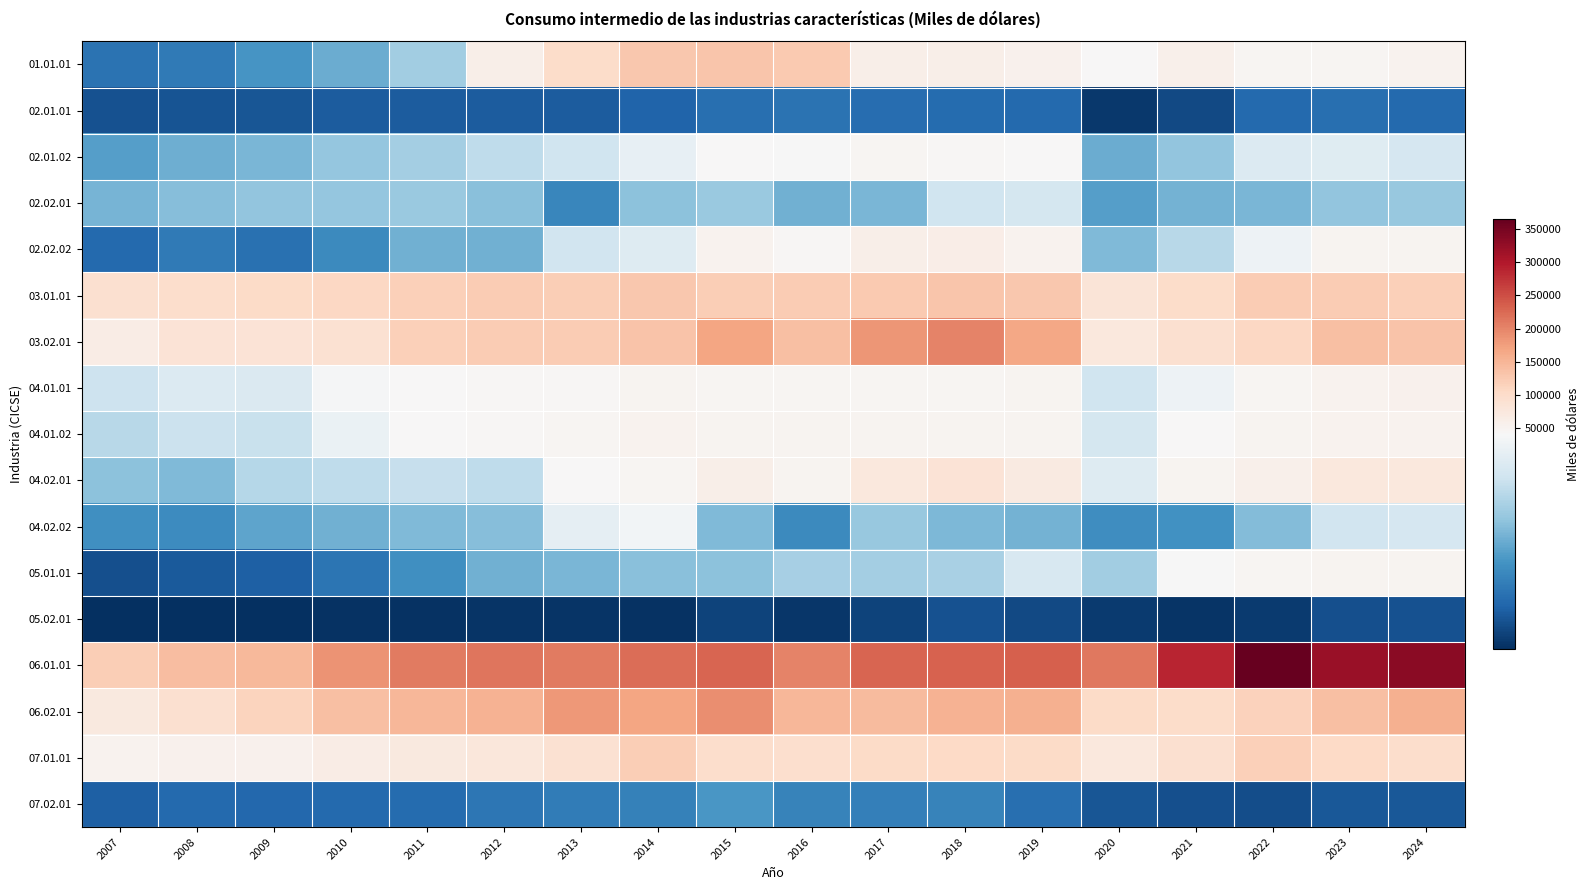

What is the difference between the highest and lowest values at 2019?

230076